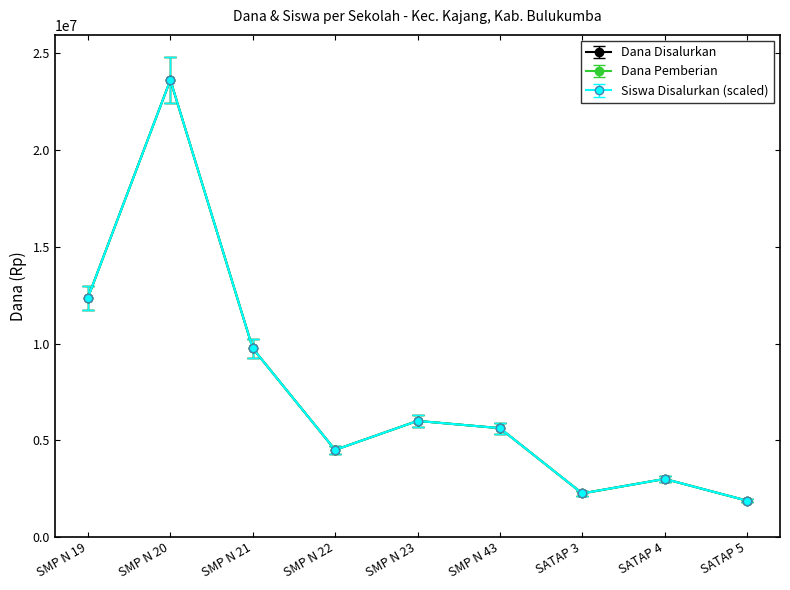

Is this an area chart (filled region under the line)?

No